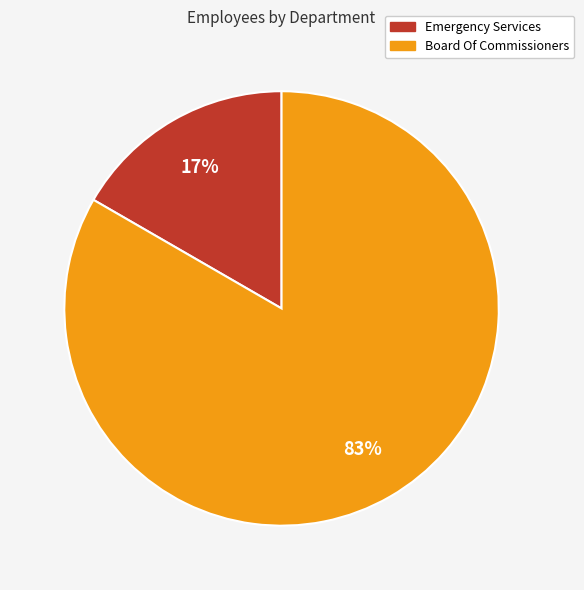

To the nearest percent, what is the average slice percentage?

50%